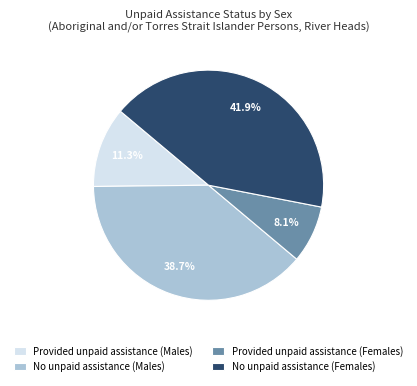

To the nearest percent, what is the difference between the largest and smallest slice percentages?

34%